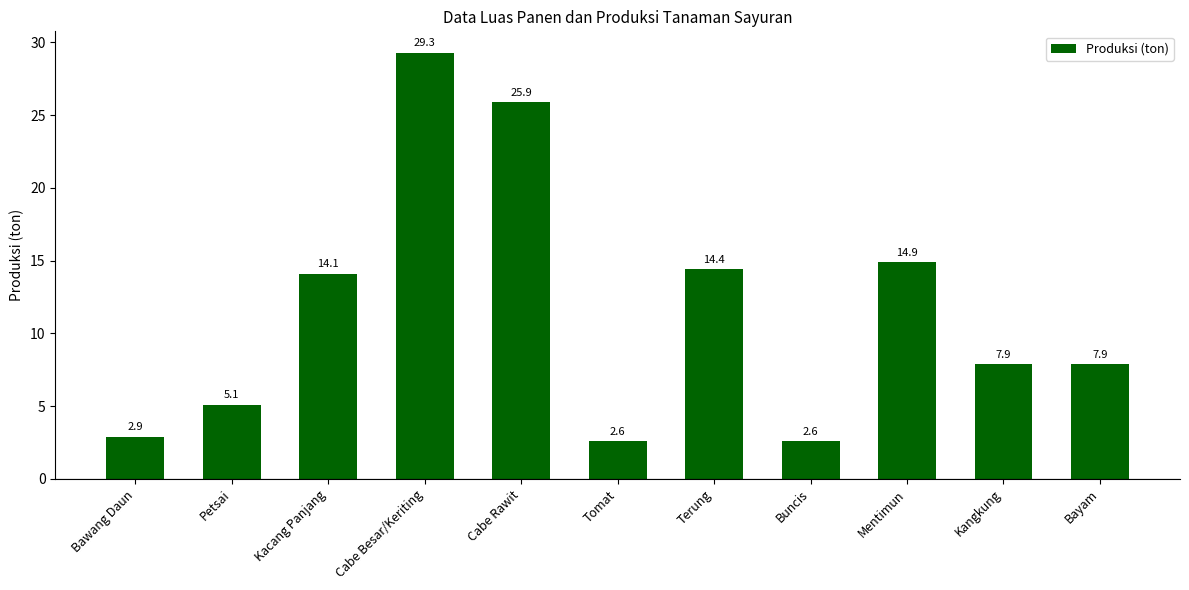

The chart shows a value of 19.8 at Terung. True or false?

False